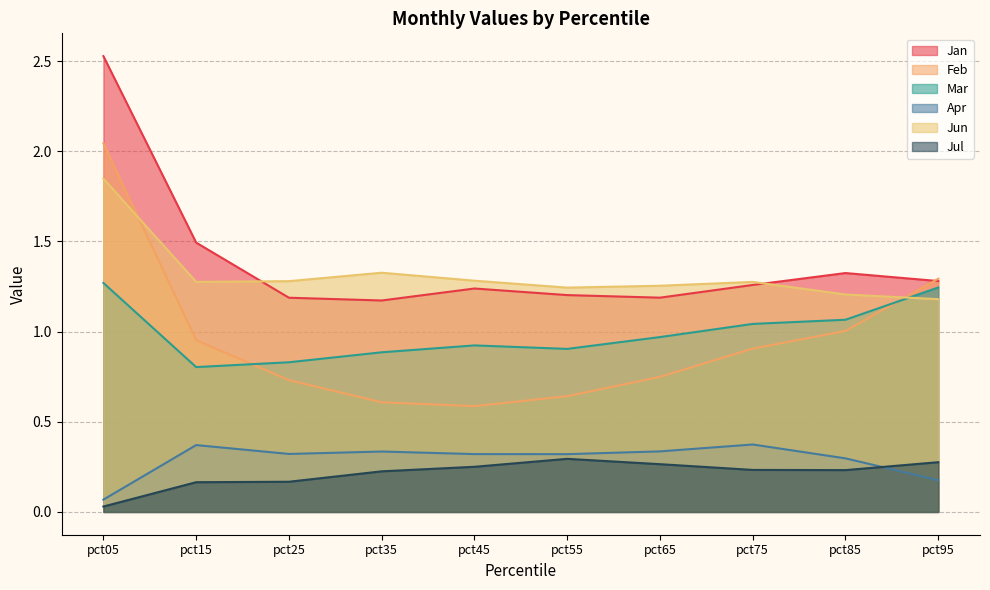

What is the total value across all series at pct95?

5.5